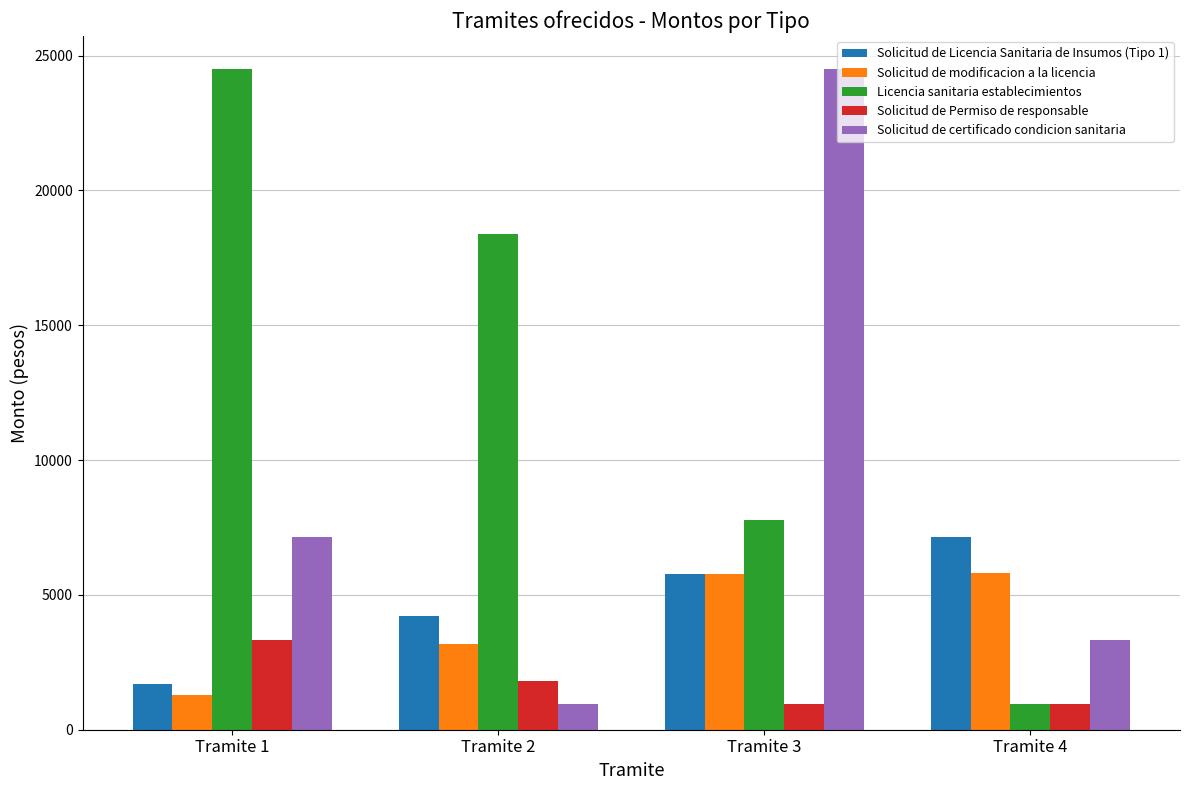

Count the Solicitud de Licencia Sanitaria de Insumos (Tipo 1) values in the range 4232 to 7129.

3